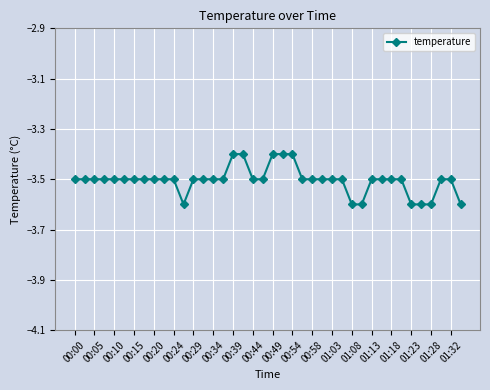

What is the greatest value displayed?

-3.4